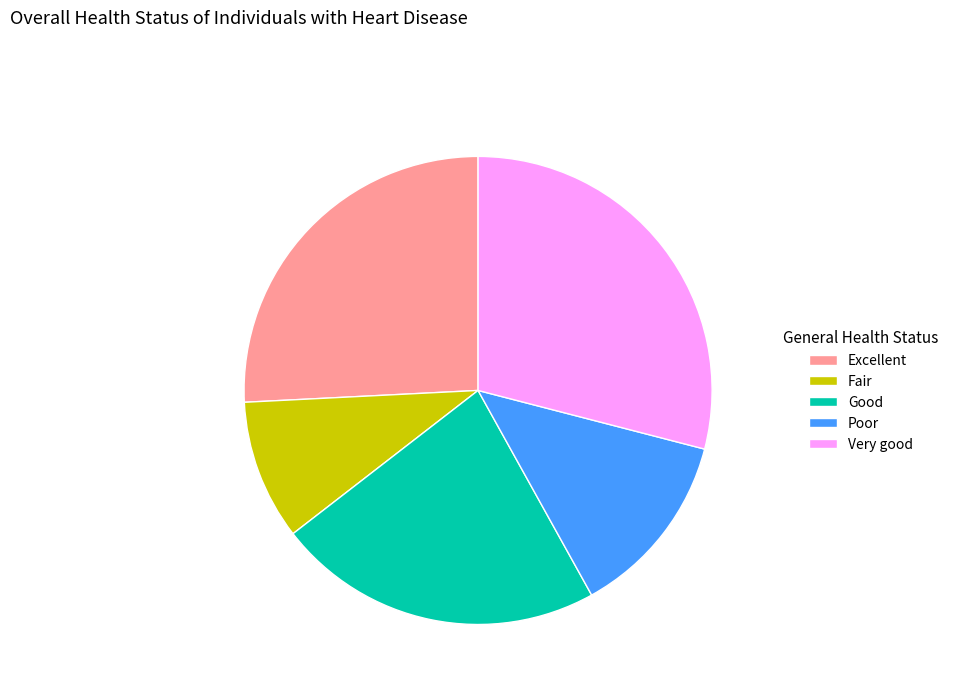

Which slice is the smallest?

Fair